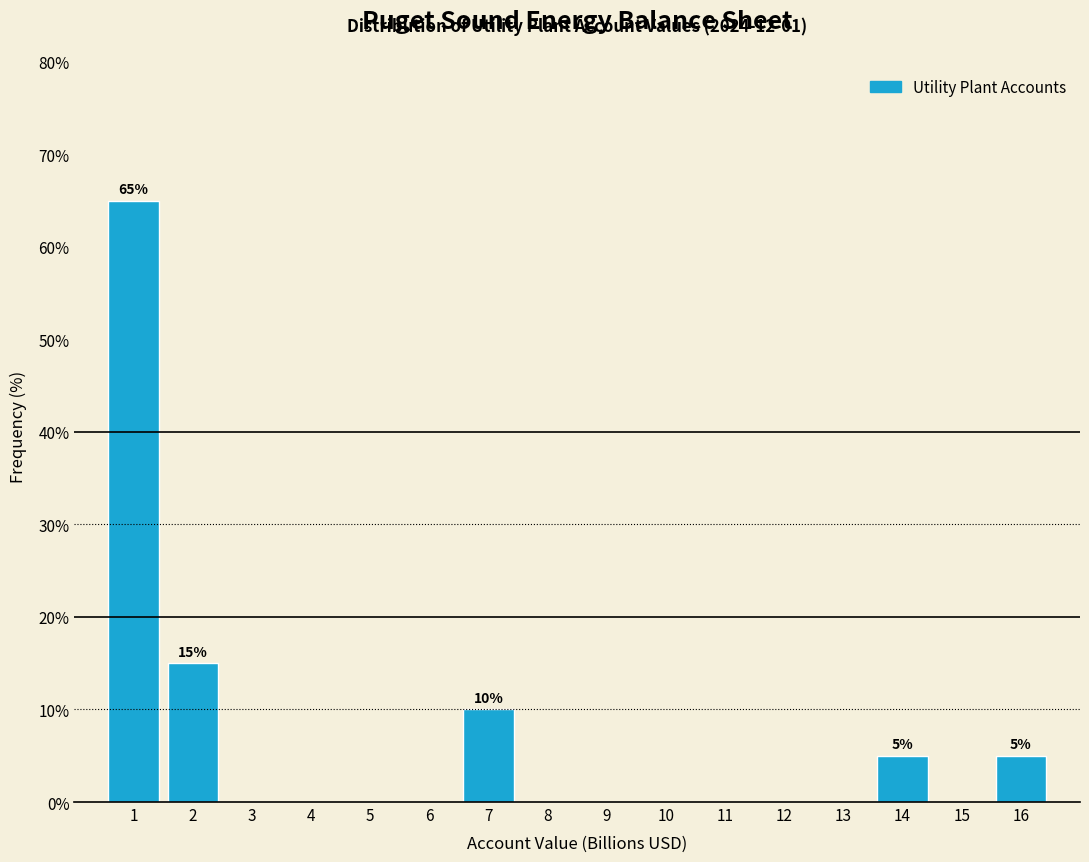

Reading left to right, what are all the values shown in this chart?

1=65	2=15	3=0	4=0	5=0	6=0	7=10	8=0	9=0	10=0	11=0	12=0	13=0	14=5	15=0	16=5